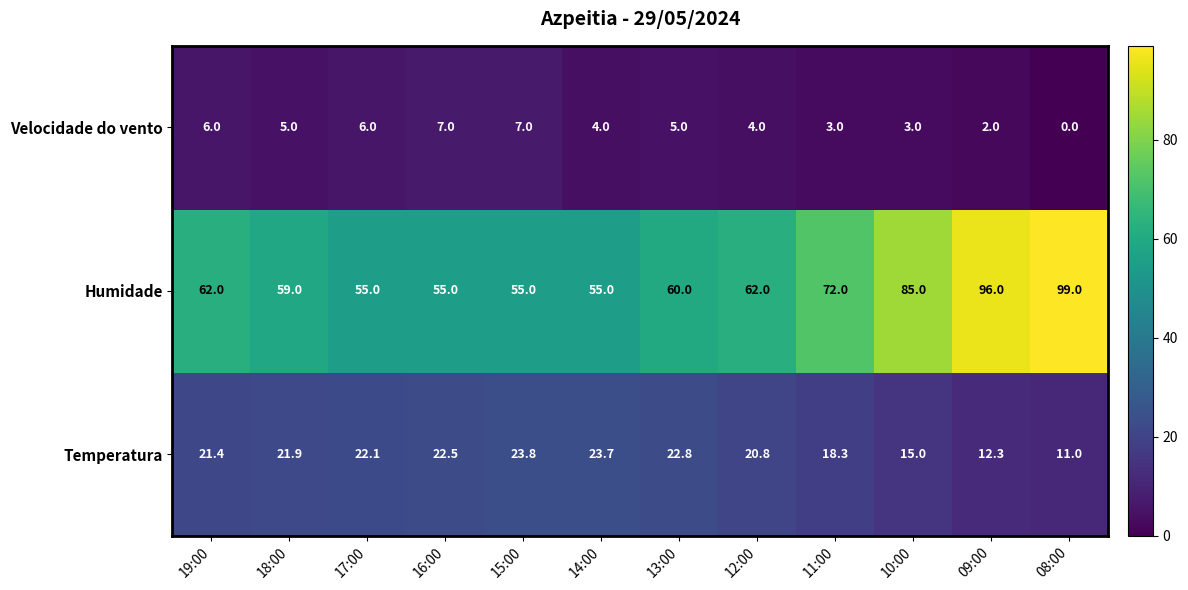

What is the average value of the Humidade series?

67.9